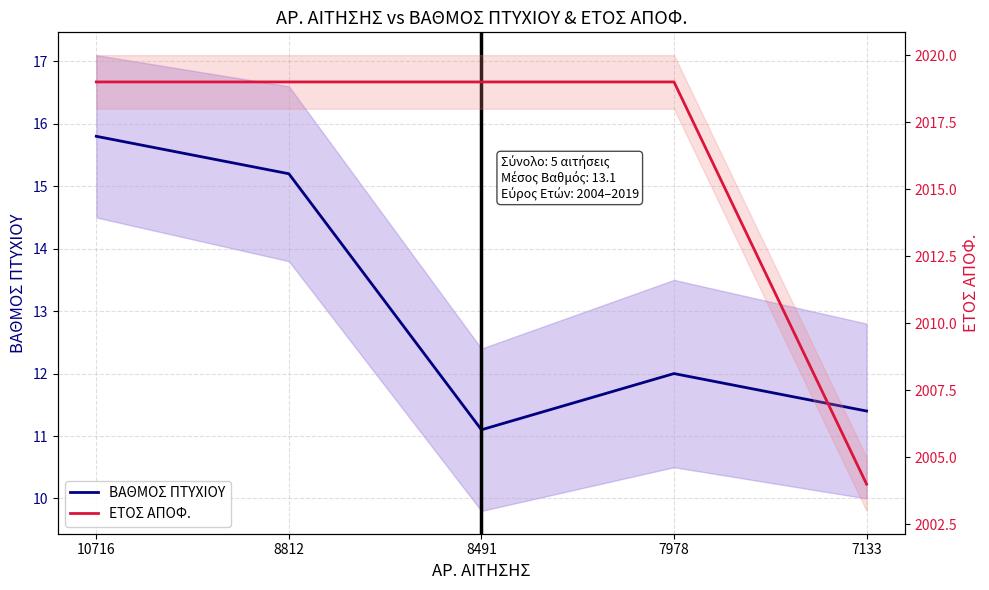

What is the difference between the second highest and second lowest values in the ΒΑΘΜΟΣ ΠΤΥΧΙΟΥ series?

3.8